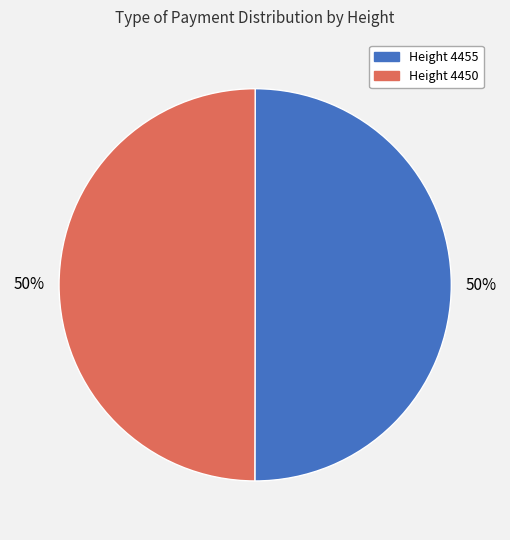

To the nearest percent, what is the average slice percentage?

50%